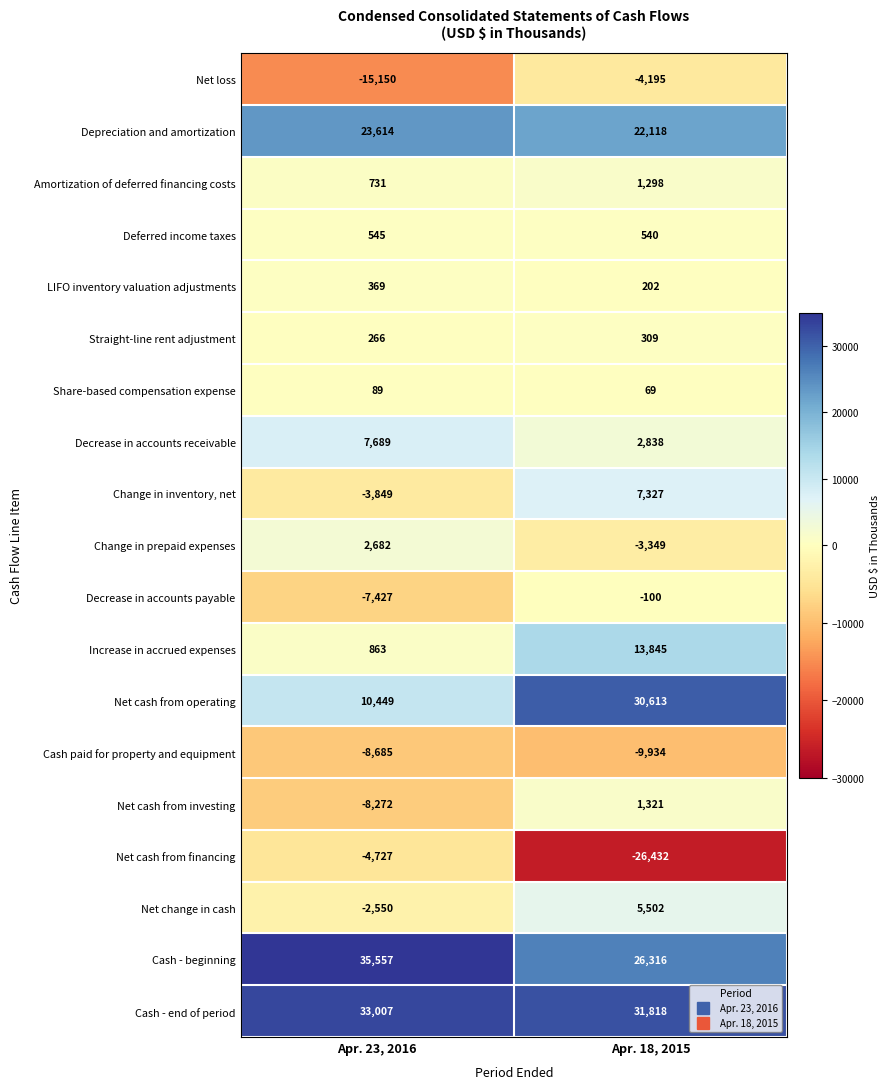

What is the sum of the Cash paid for property and equipment values at Apr. 18, 2015 and Apr. 23, 2016?

-18619